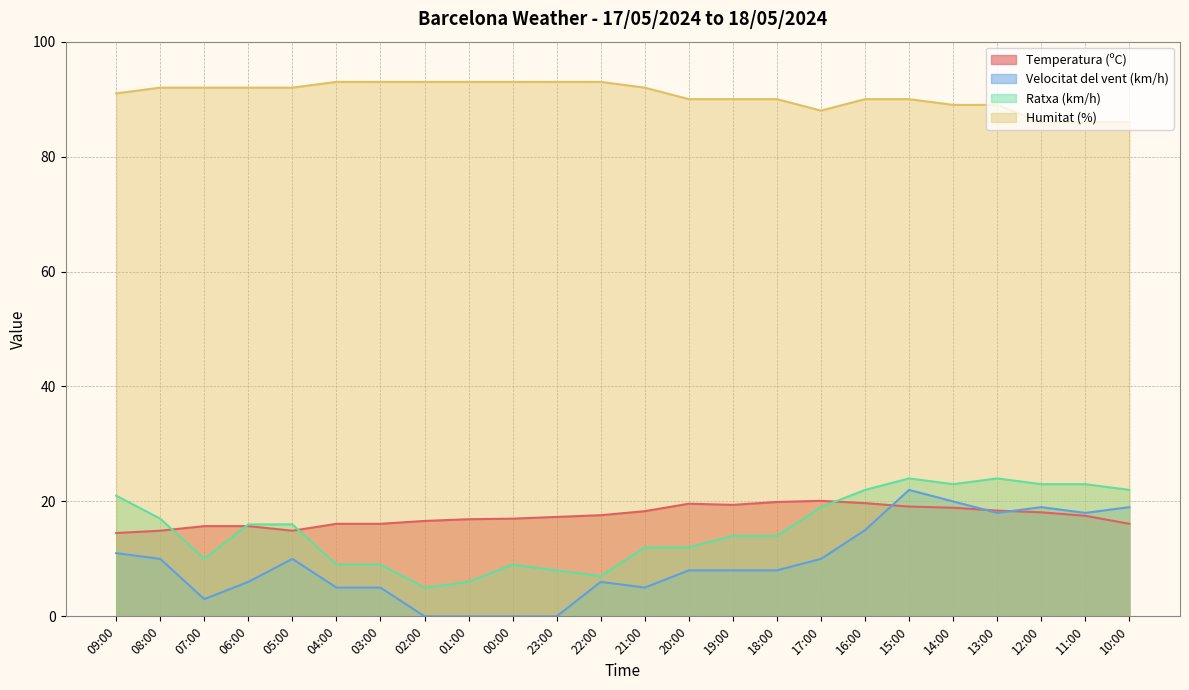

The Temperatura (ºC) series shows 17.5 at 11:00. True or false?

True